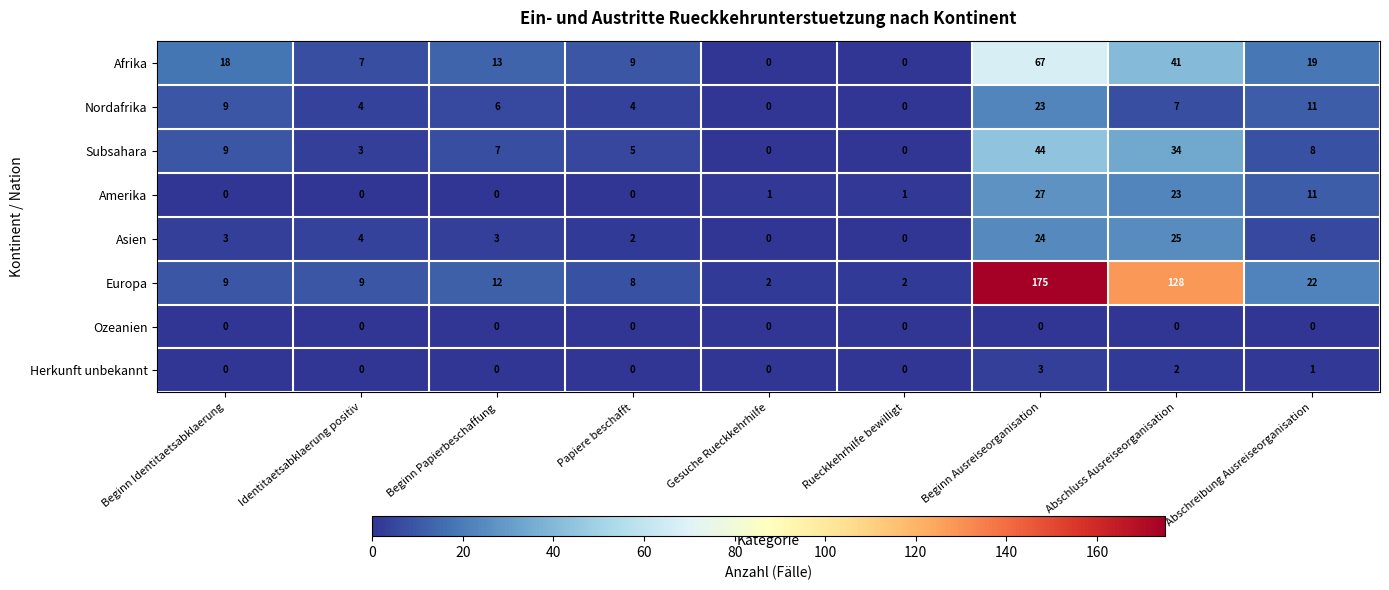

True or false: Subsahara has a value of 1 at Beginn Papierbeschaffung.

False